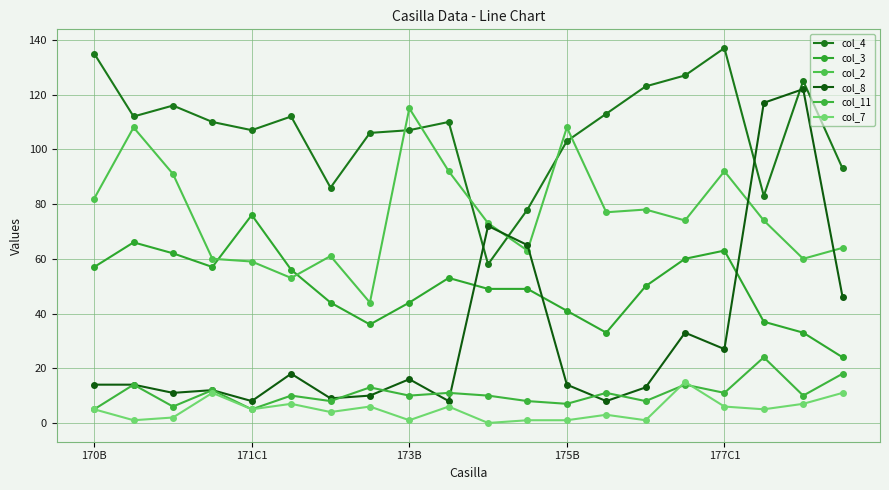

True or false: col_11 and col_4 intersect in this chart.

False